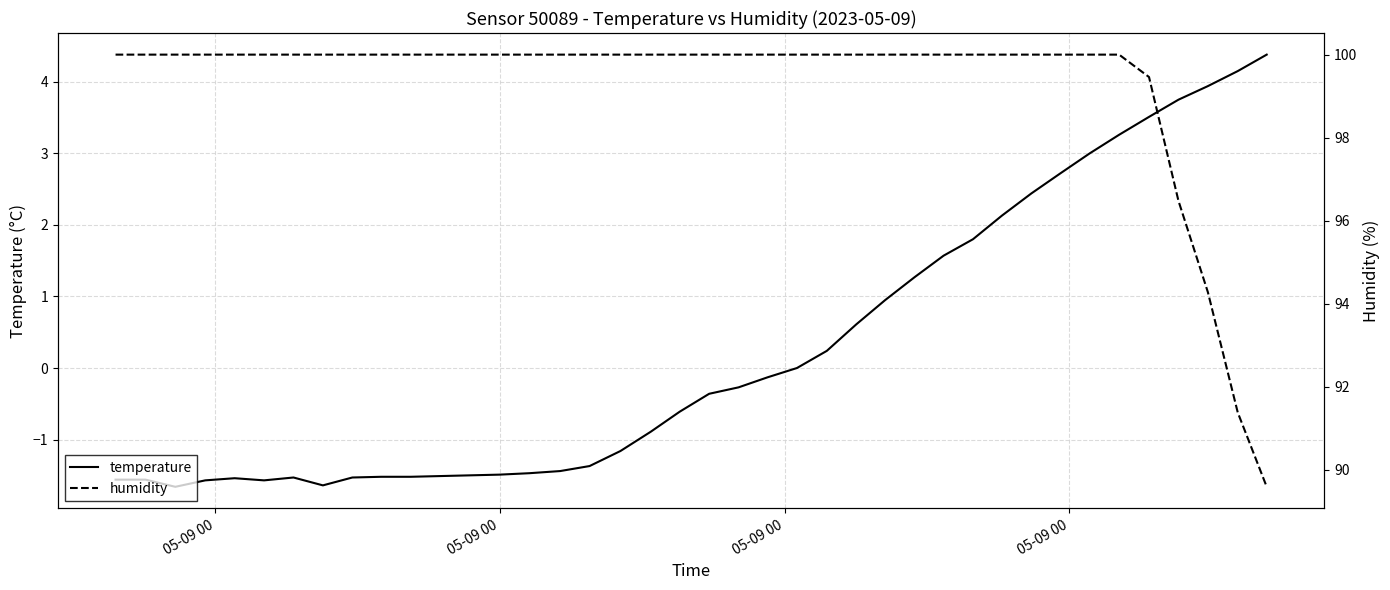

How many data points in temperature are less than 0?

23